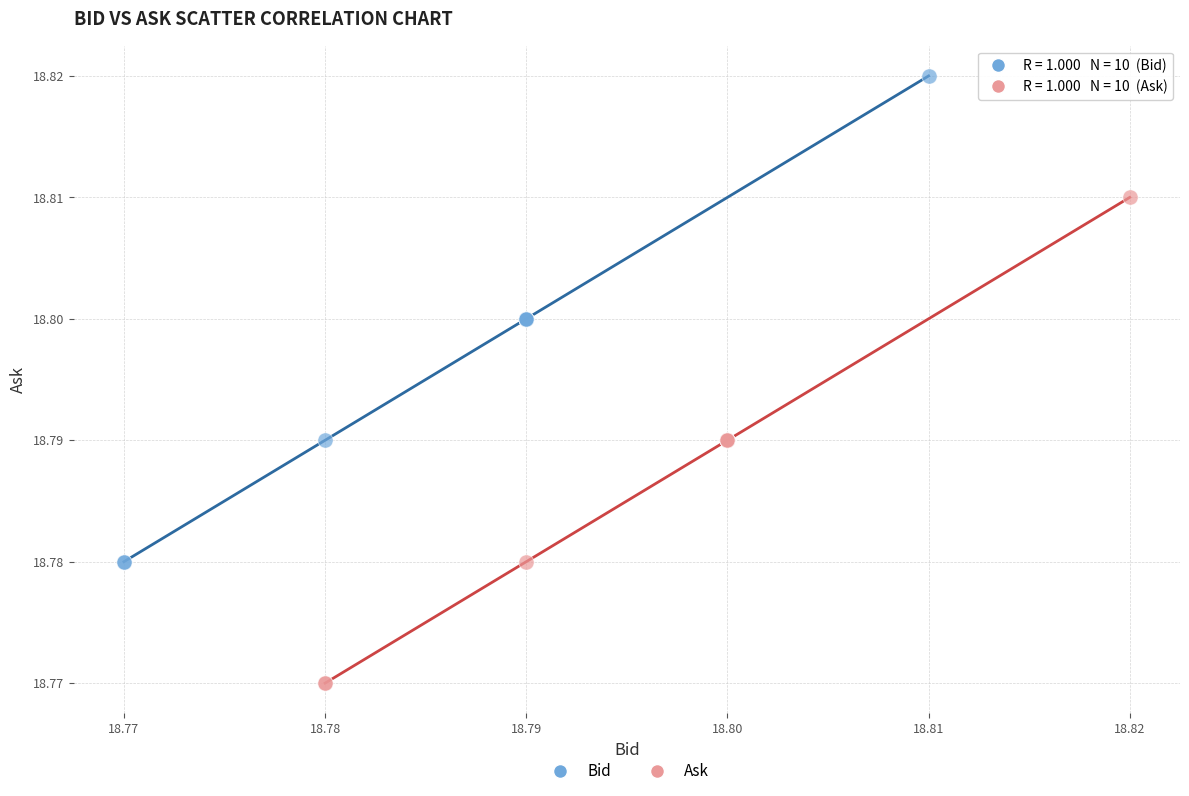

Which series reaches the maximum Y coordinate?

Bid